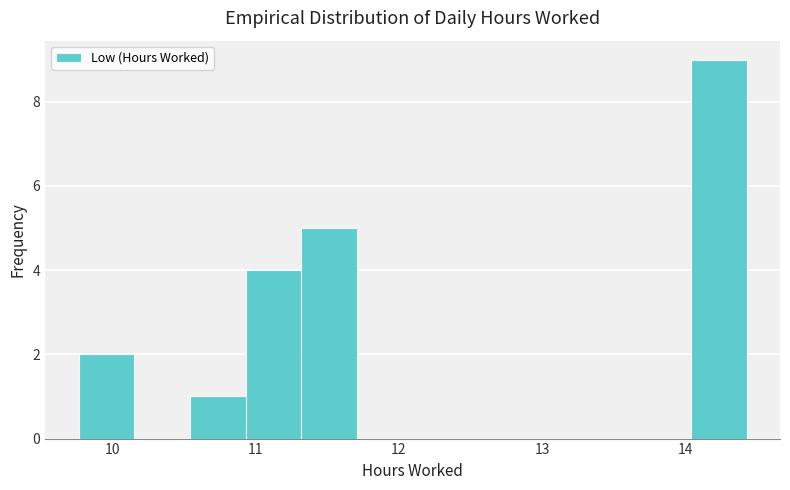

Around what value on the x-axis is the tallest bar? Give the approximate position of its centre, as read against the axis.

14.2